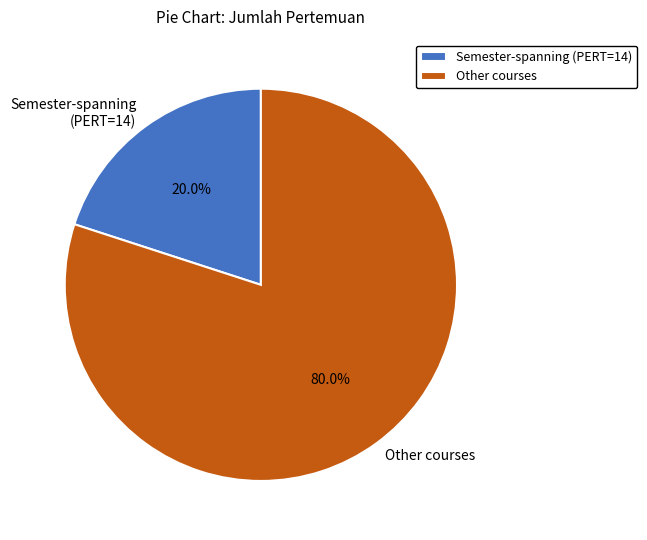

How many segments does this pie chart have?

2